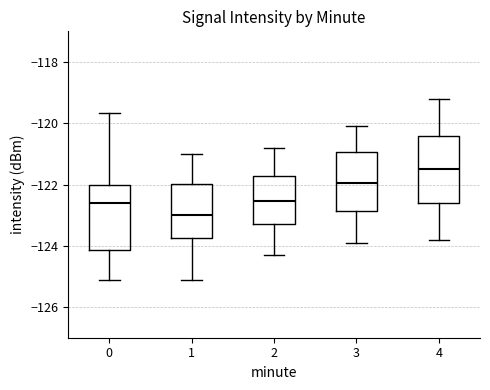

Which box has the lowest median line?

1